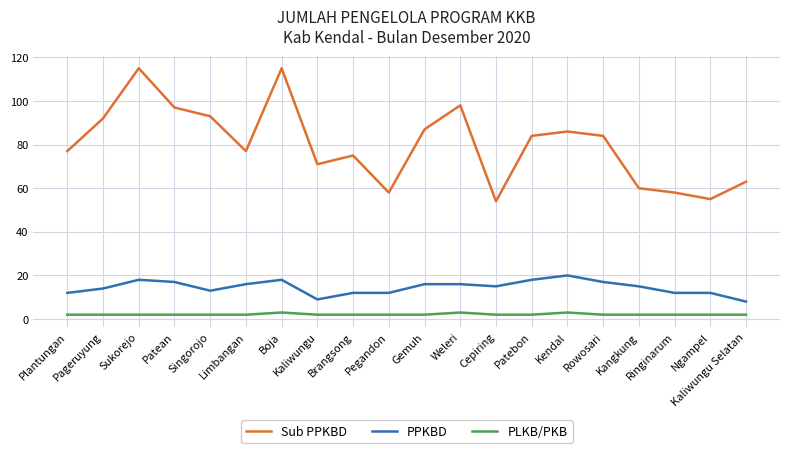

List the series in order of their peak value, highest first.

Sub PPKBD, PPKBD, PLKB/PKB